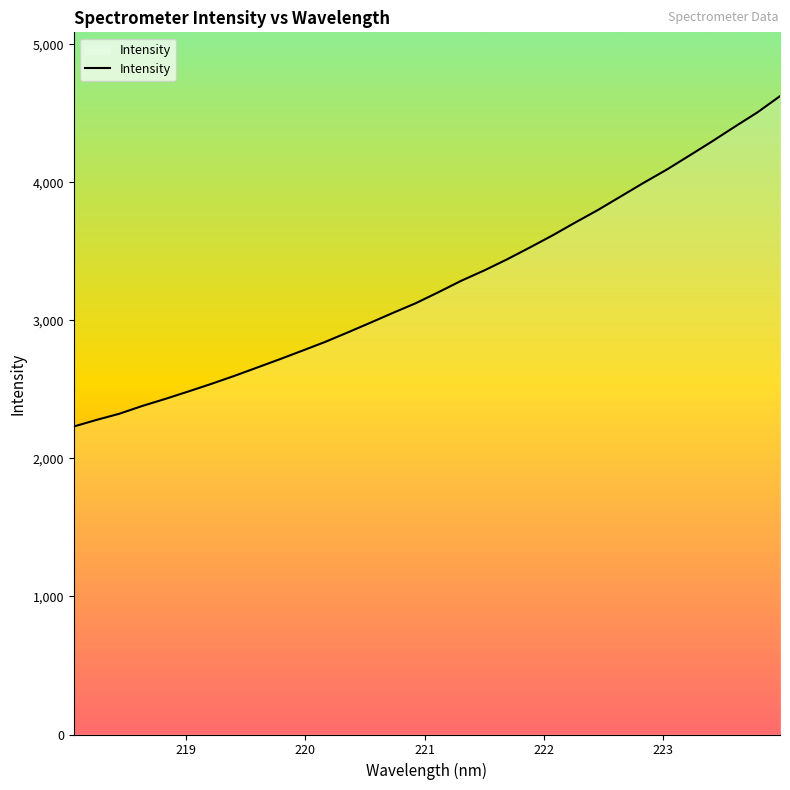

What is the greatest value displayed?

4624.5